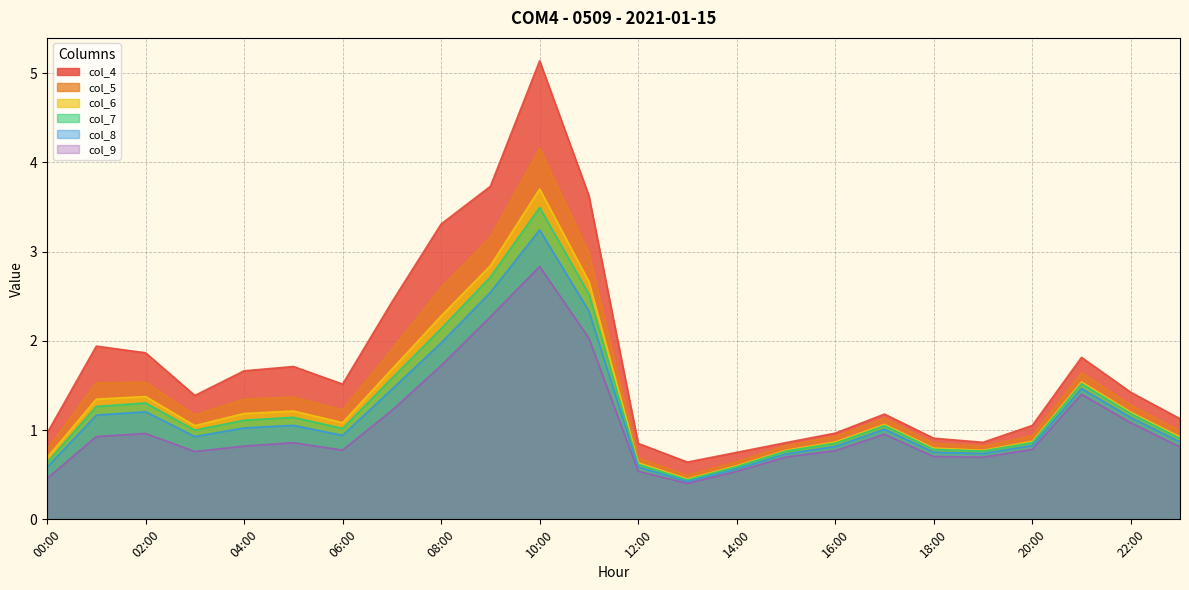

Which series has the largest range (max minus min)?

col_4